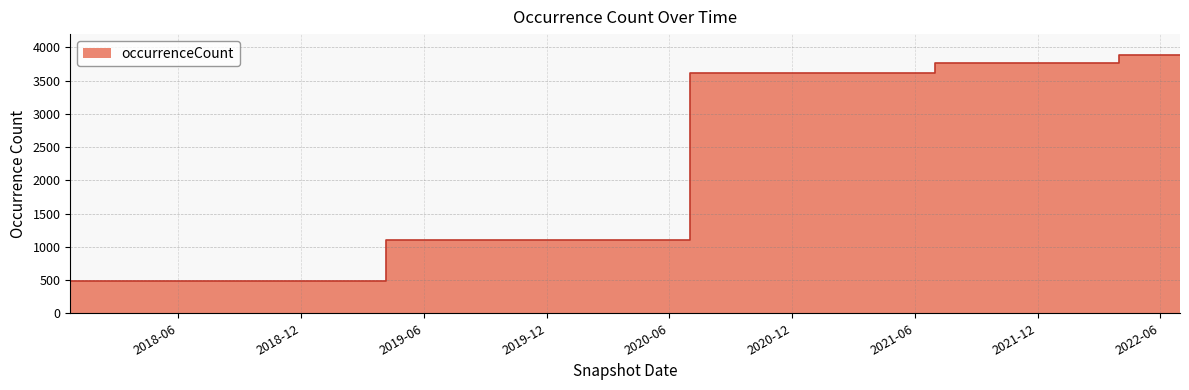

The value at 2020-01-01 is 537. True or false?

False